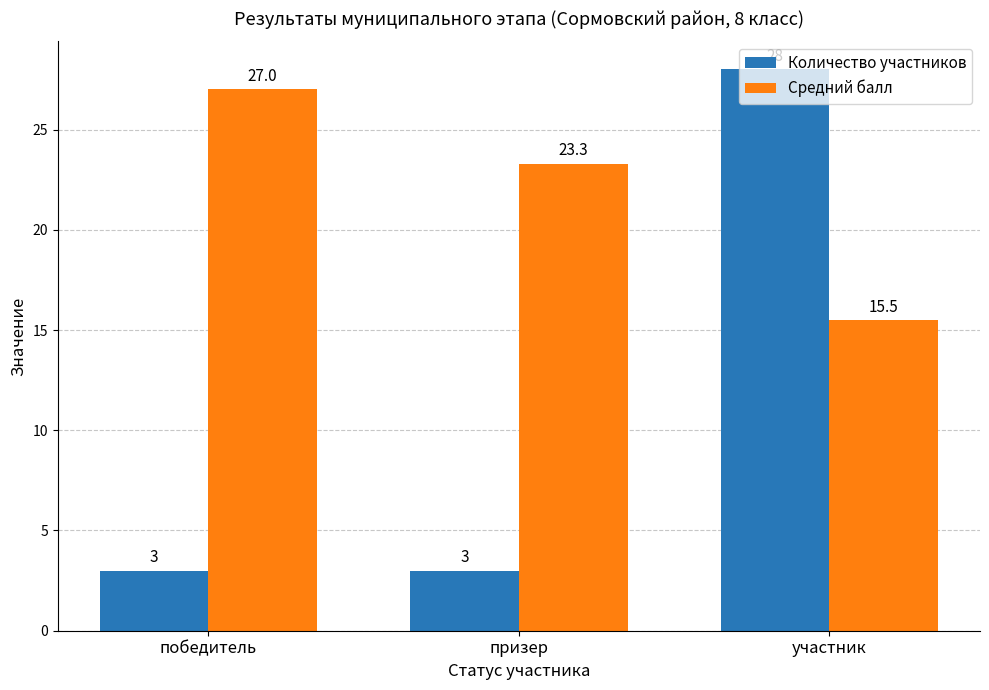

What is the minimum value for Средний балл?

15.5